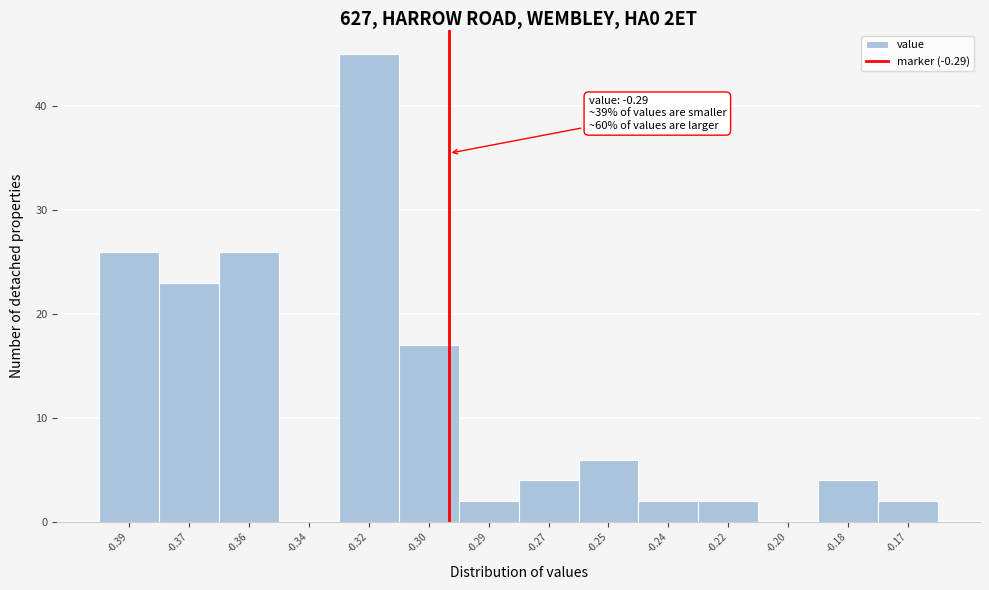

Reading right to left, what are all the values shown in this chart?

-0.17=2	-0.18=4	-0.20=0	-0.22=2	-0.24=2	-0.25=6	-0.27=4	-0.29=2	-0.30=17	-0.32=45	-0.34=0	-0.36=26	-0.37=23	-0.39=26